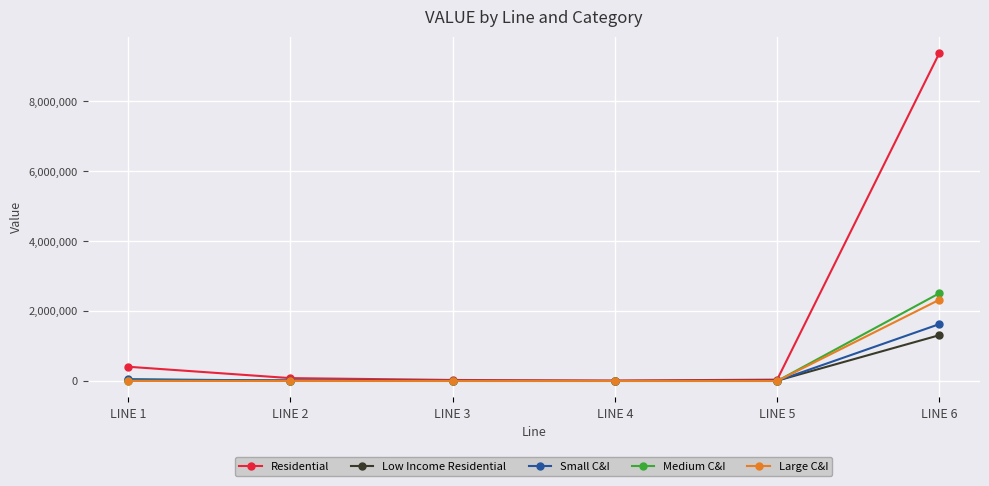

Is the value of Small C&I at LINE 1 greater than the value of Low Income Residential at LINE 6?

No